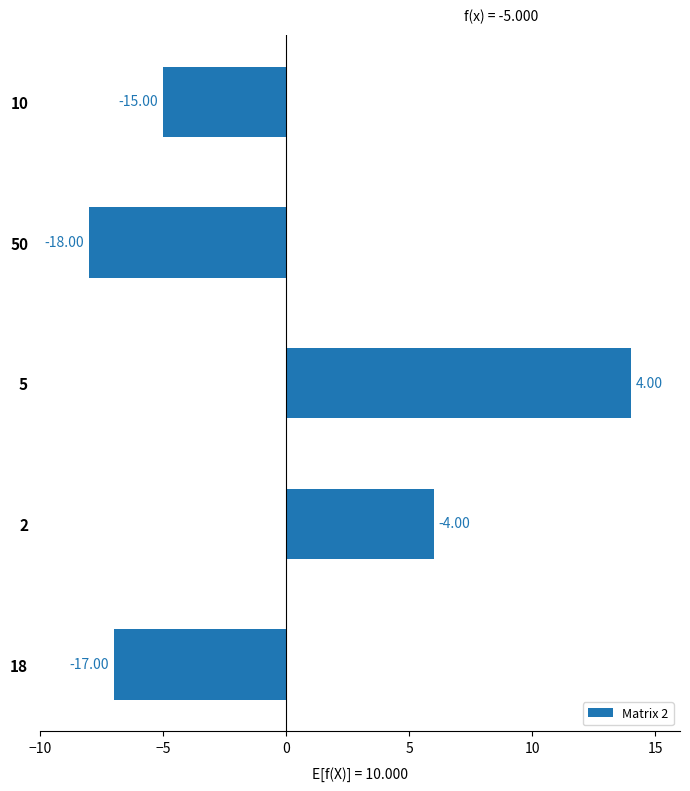

Where is the data nearest to the value 3?

5